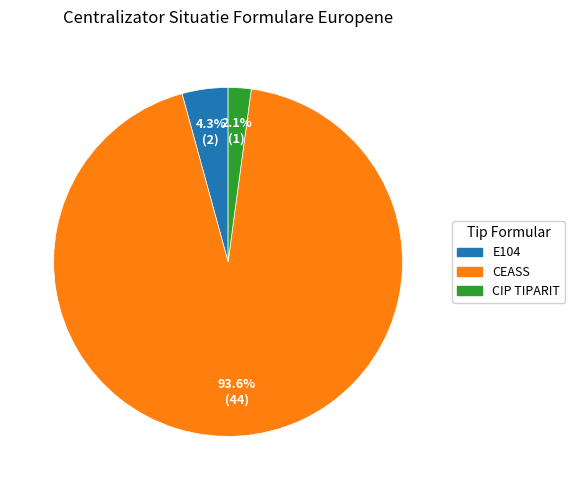

What is the total percentage of E104 and CEASS?

97.9%